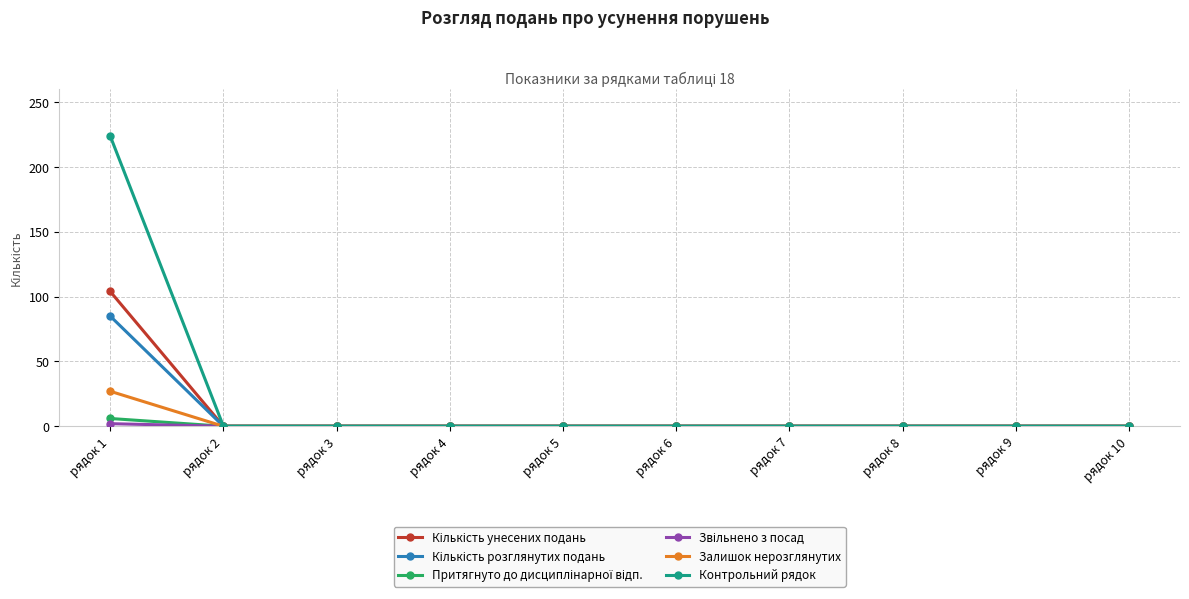

At which category is the sum across all series the highest?

рядок 1